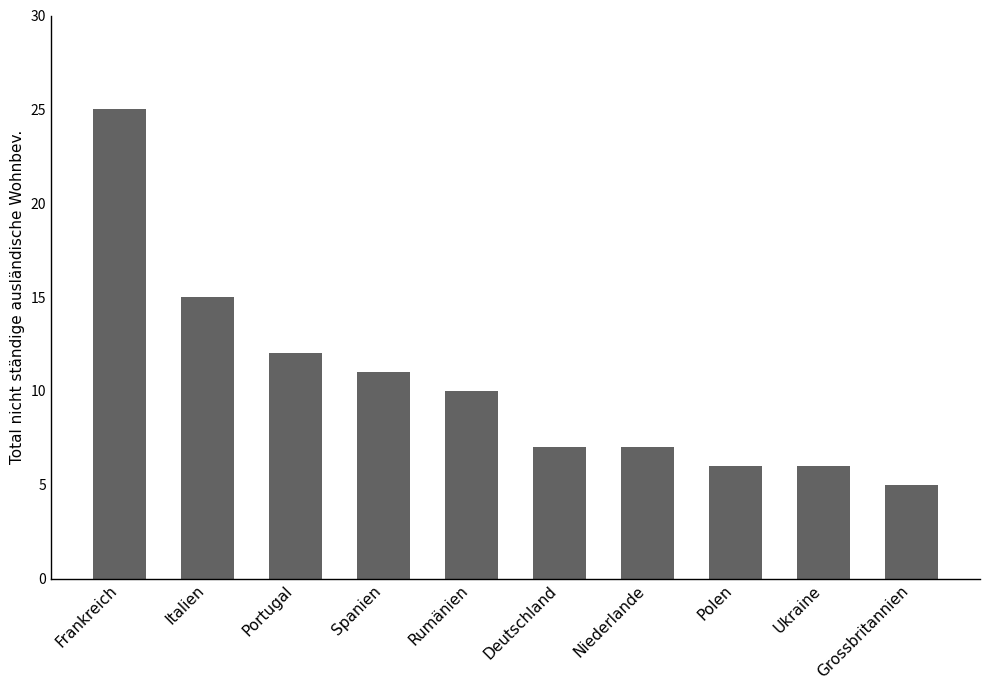

Is it true that the value at Grossbritannien is 5?

True